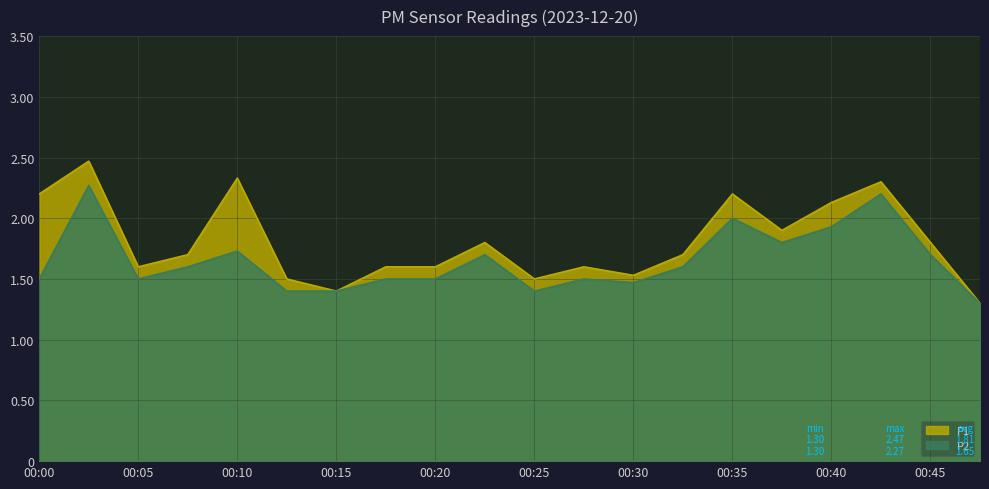

The value of P2 at 00:40 is 1.1. True or false?

False